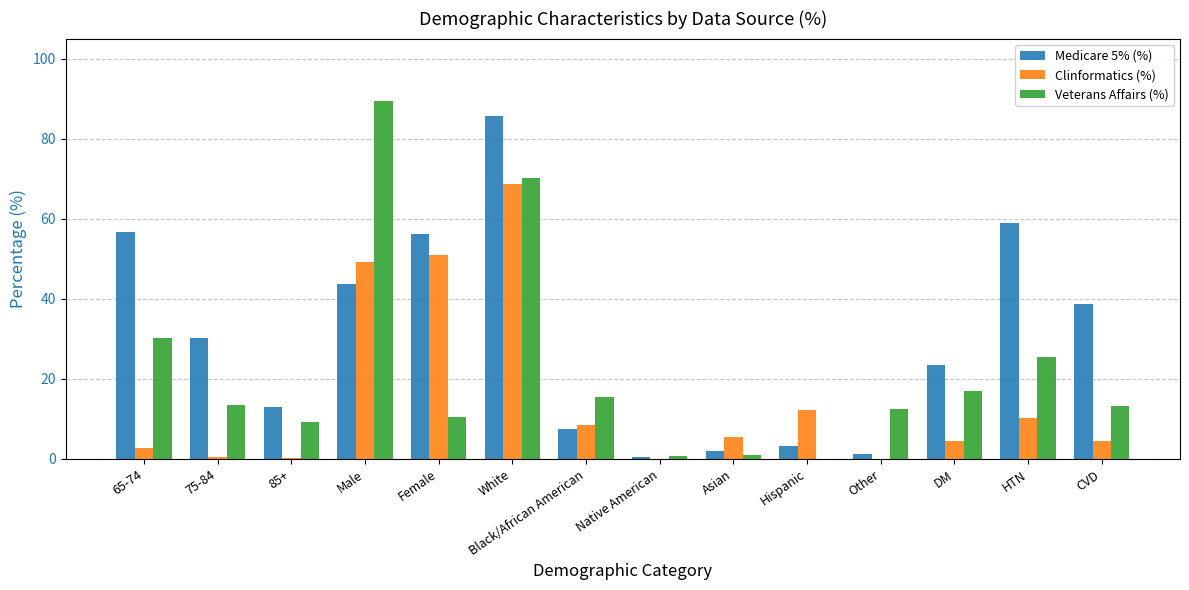

Which label corresponds to the largest value in the chart?

Male